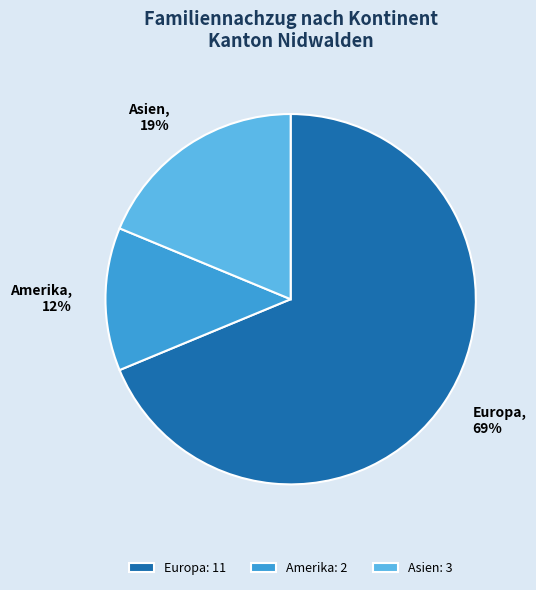

Is it true that Amerika: 2 is 1% of the pie?

False